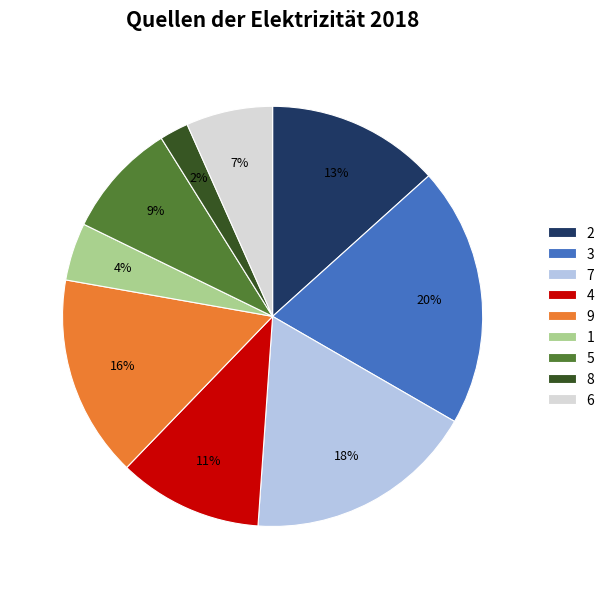

To the nearest percent, what percentage of the pie is 6?

7%